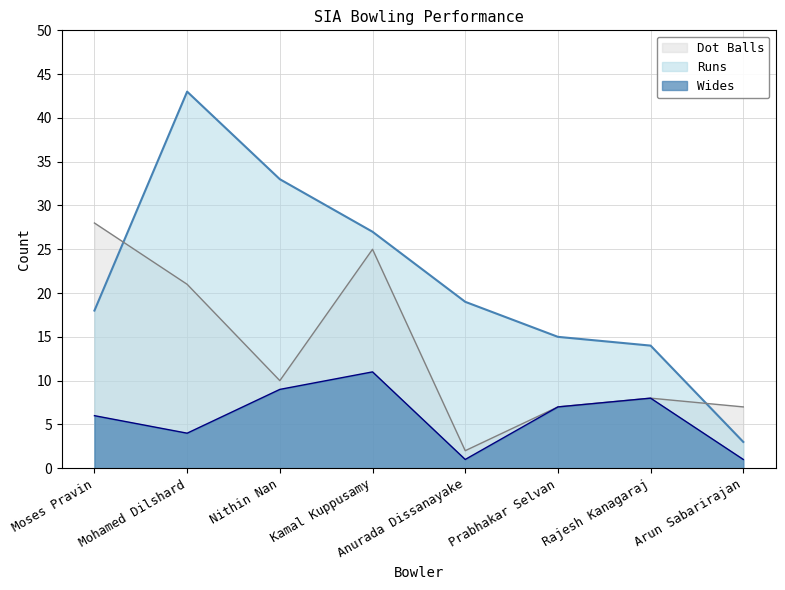

What is the label of the 5th point from the left?

Anurada Dissanayake